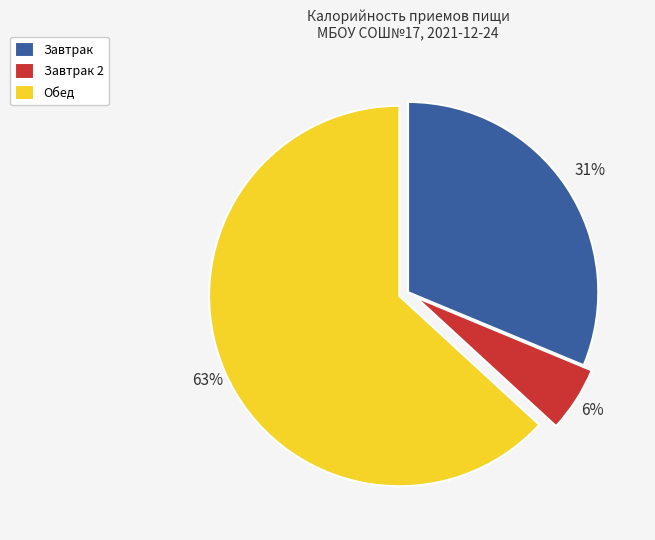

To the nearest percent, what is the average slice percentage?

33%